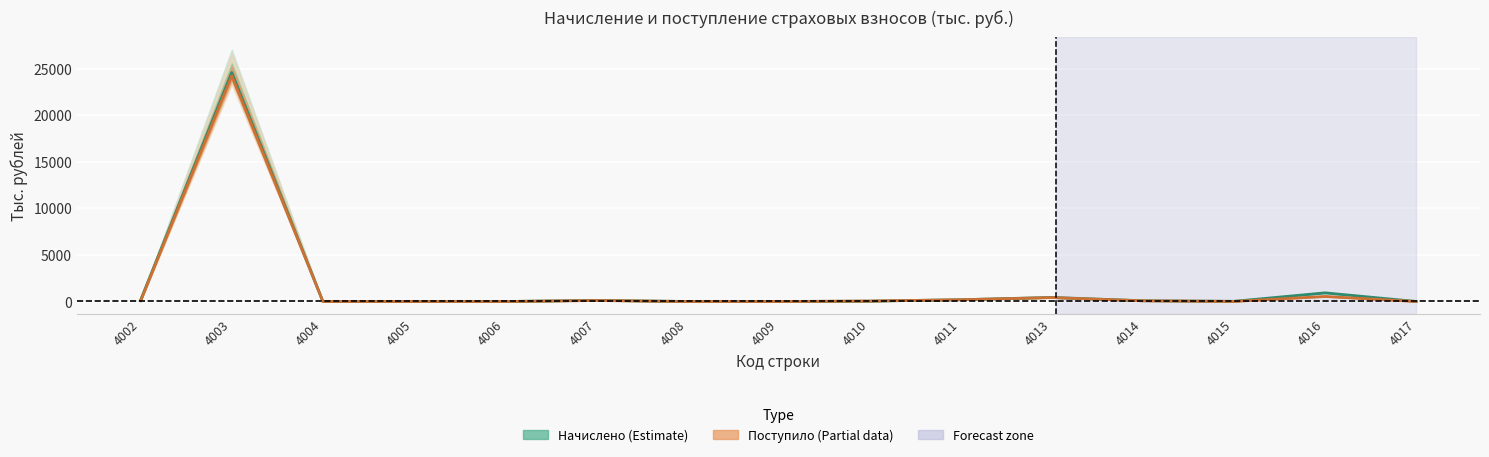

Reading right to left, what are all the values shown in this chart?

Начислено (Estimate): 0.8	928.6	20.0	80.5	437.1	191.1	38.5	0.5	1.9	121.6	0.1	0.8	2.5	24587.0	168.1
Поступило (Partial): 0.6	541.1	9.2	75.0	419.1	189.4	46.5	0.3	1.1	103.6	0.0	0.2	0.7	24236.4	74.0